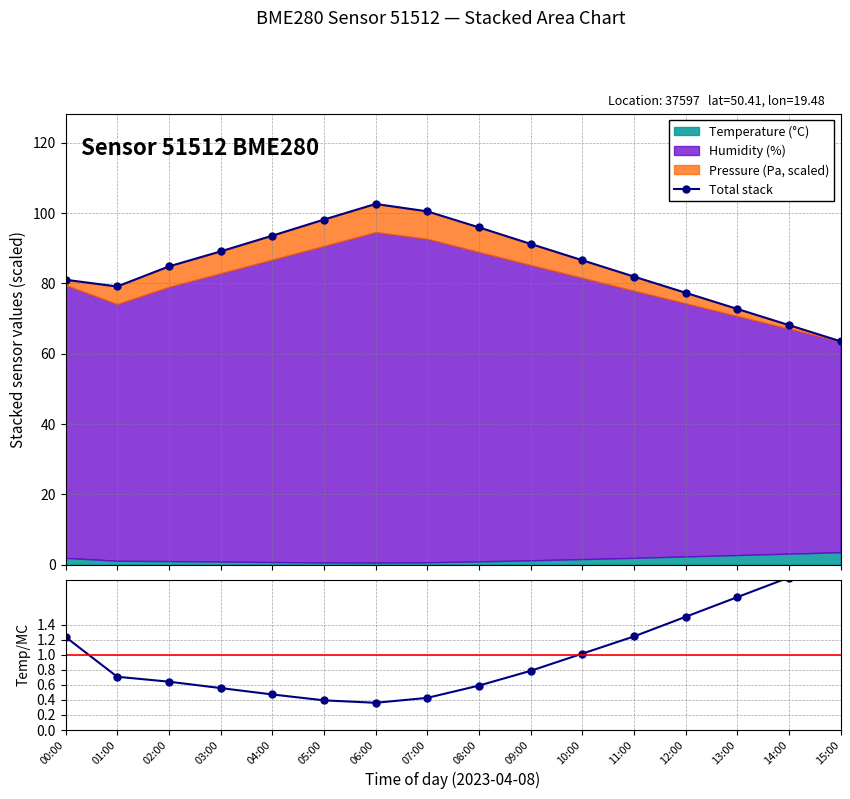

Where is the first local minimum for Temp / mean(Temp)?

06:00